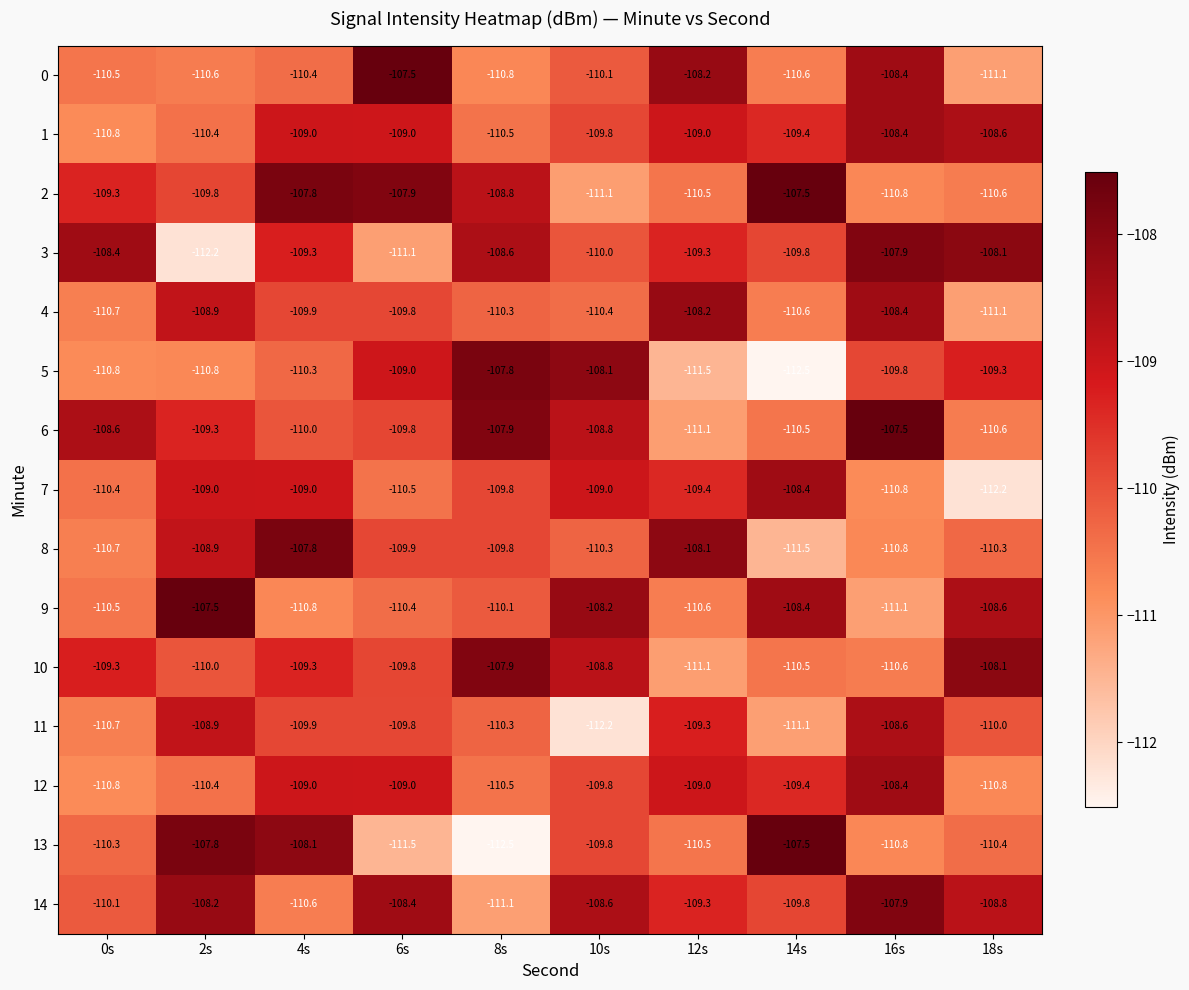

What is the difference between the 12 values at 14s and 2s?

1.0